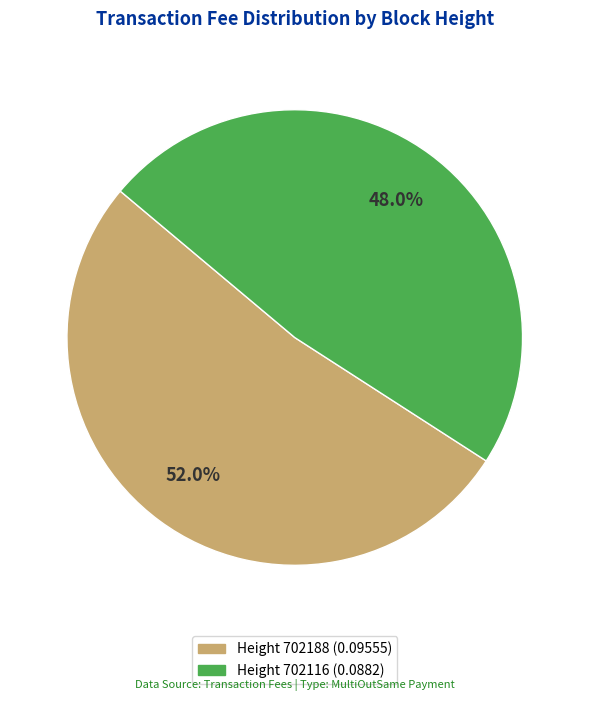

Is there a majority slice in this chart?

Yes